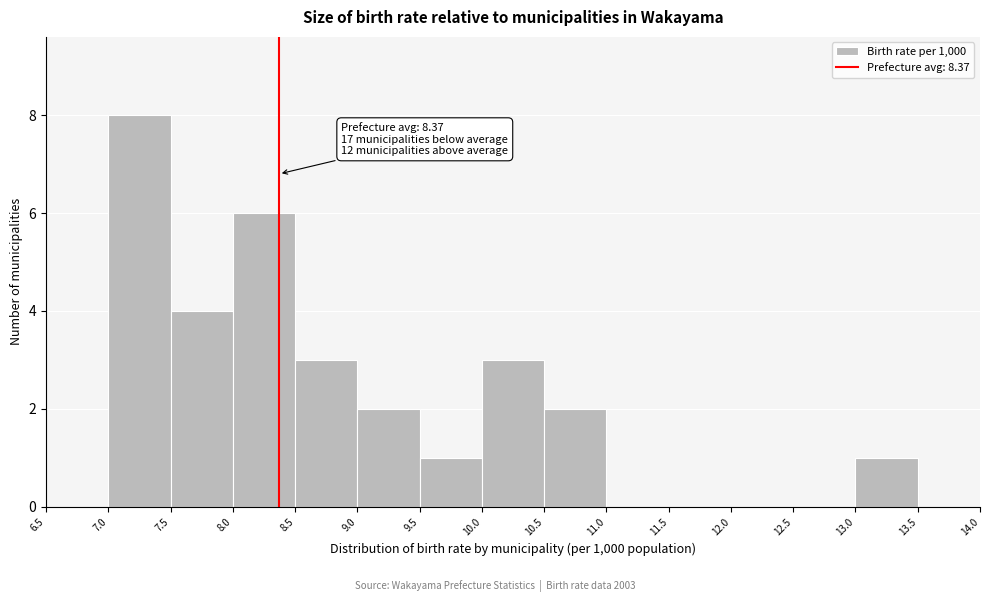

Over which range of the x-axis is the bar tallest?

7.0 to 7.5